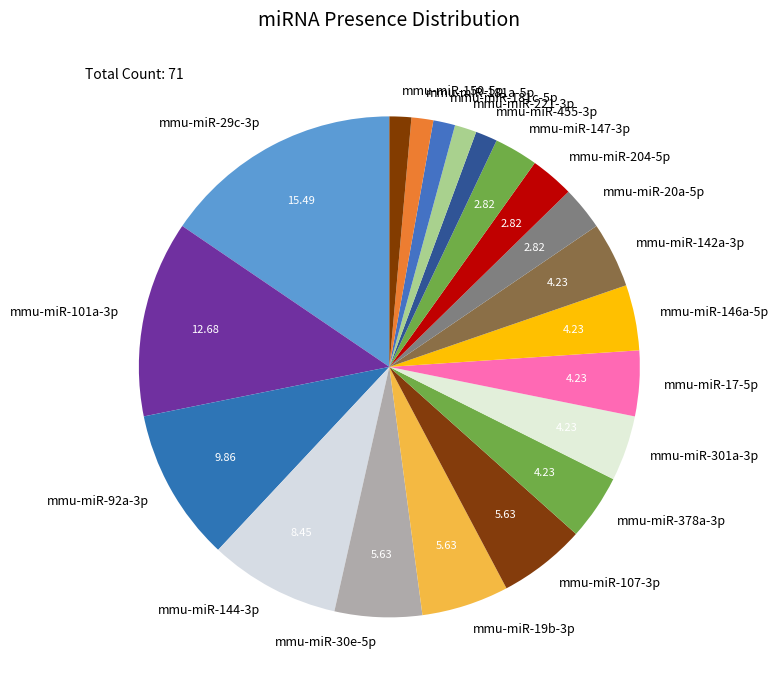

How many slices are in this pie chart?

20